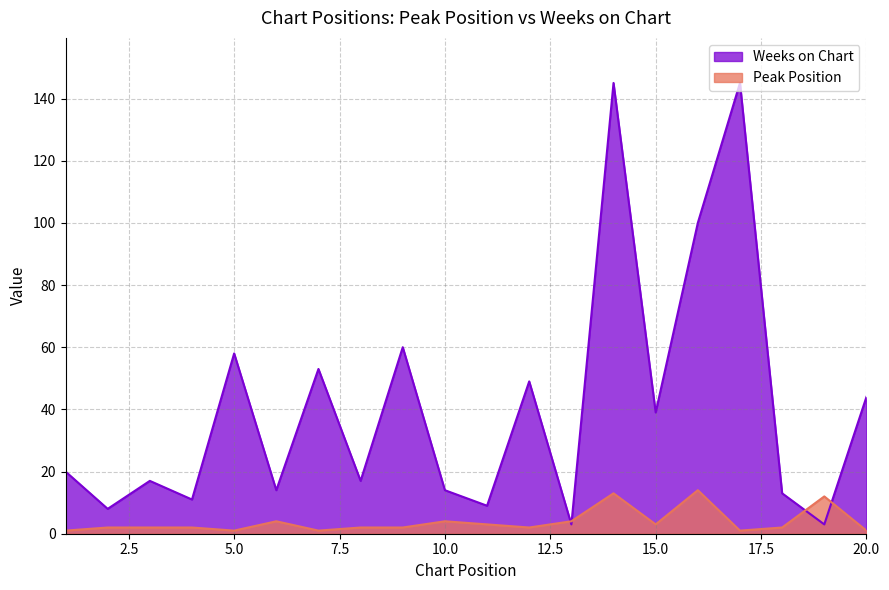

What is the spread (max minus min) of values at 4?

9